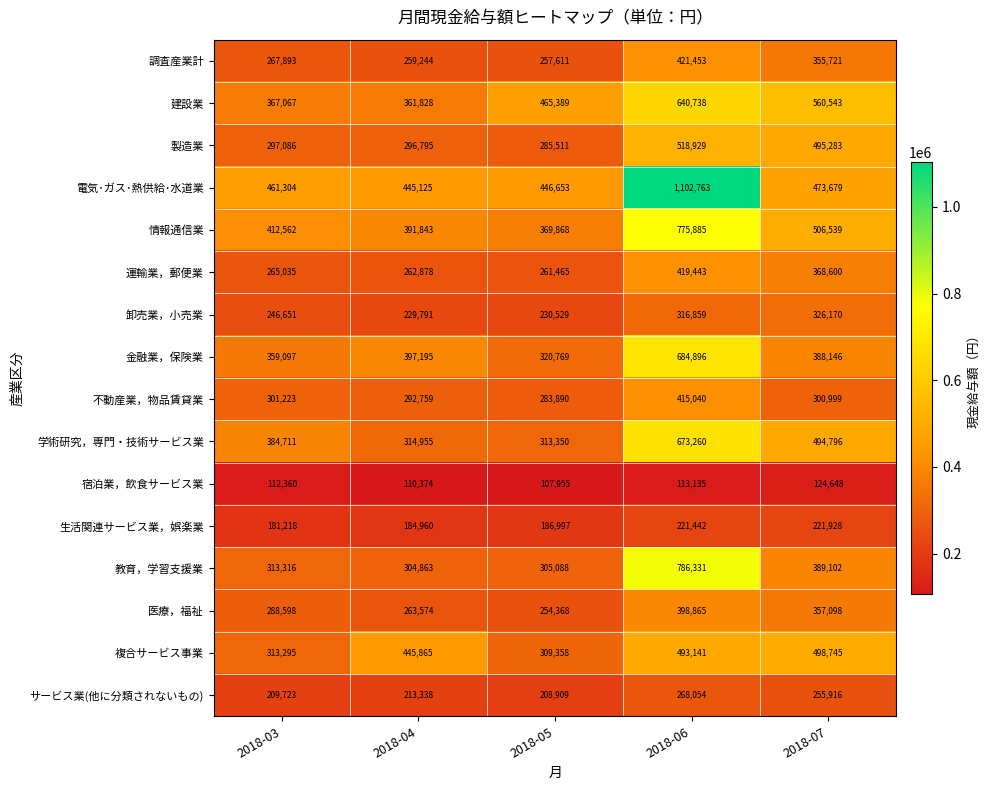

What is the difference between the 卸売業，小売業 values at 2018-03 and 2018-05?

16122